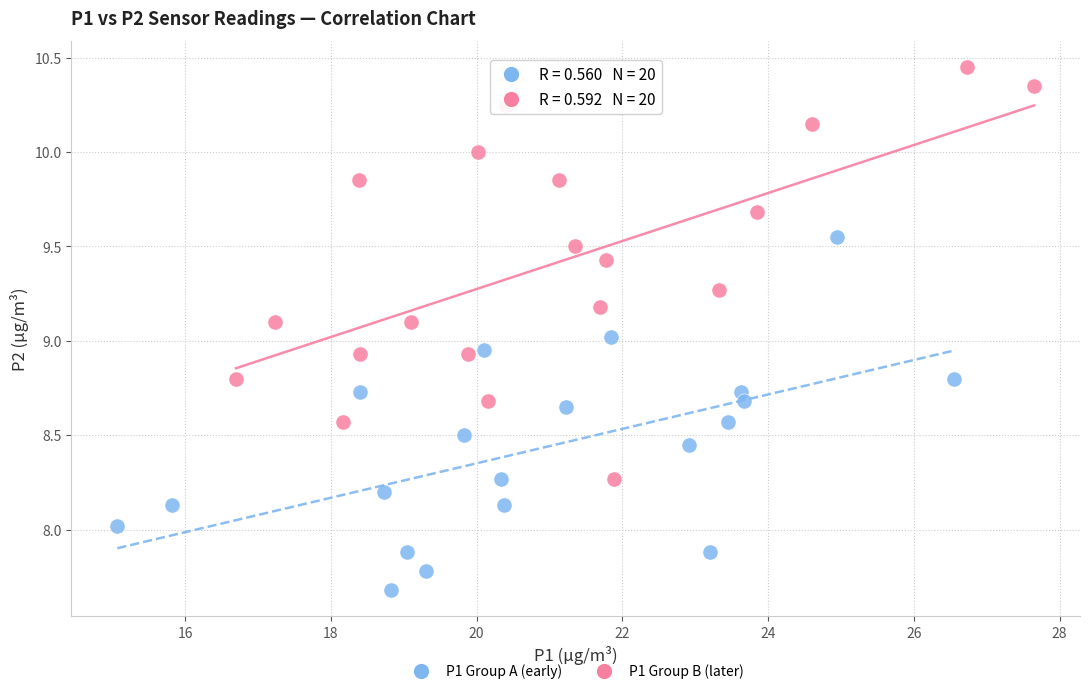

Which series contains the lowest Y value?

P1 Group A (early)